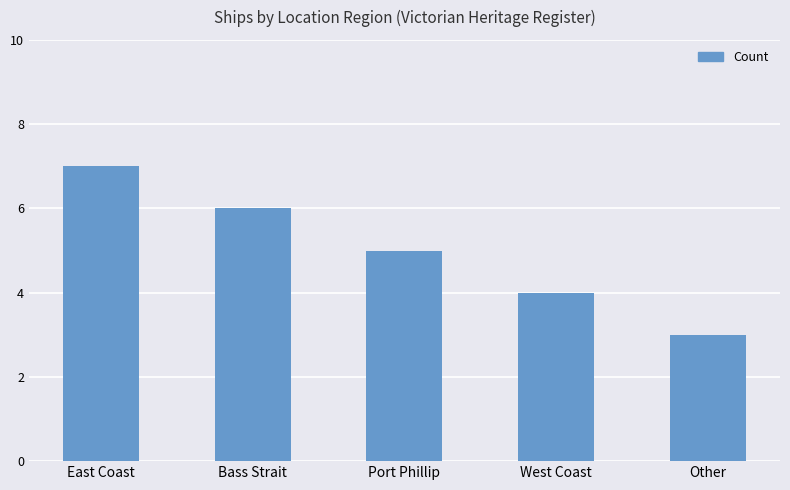

What is the average value?

5